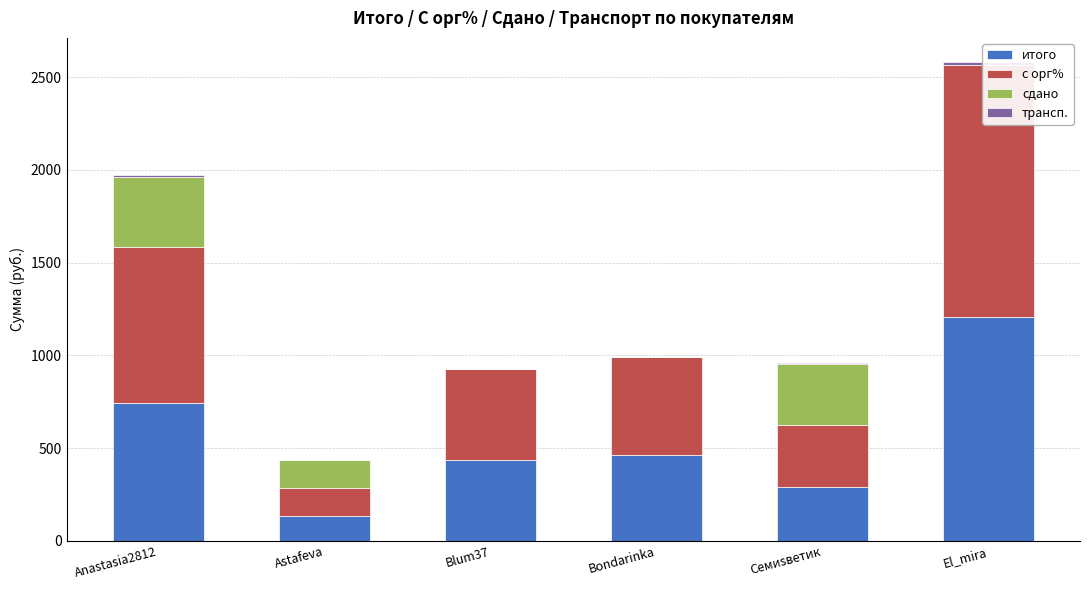

Rank the categories by сдано value from lowest to highest.

Blum37, Bondarinka, El_mira, Astafeva, Cемиsветик, Anastasia2812